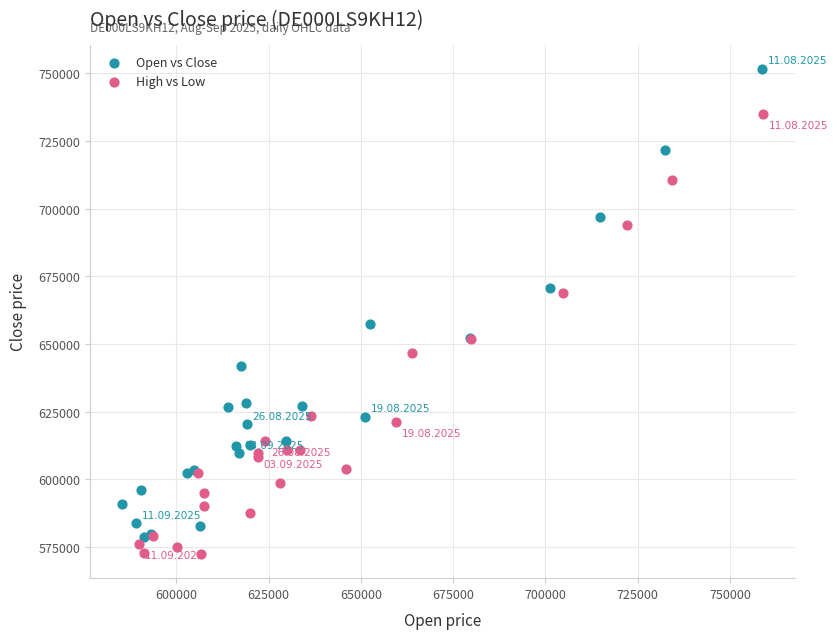

Which series has the widest spread of Y values?

Open vs Close